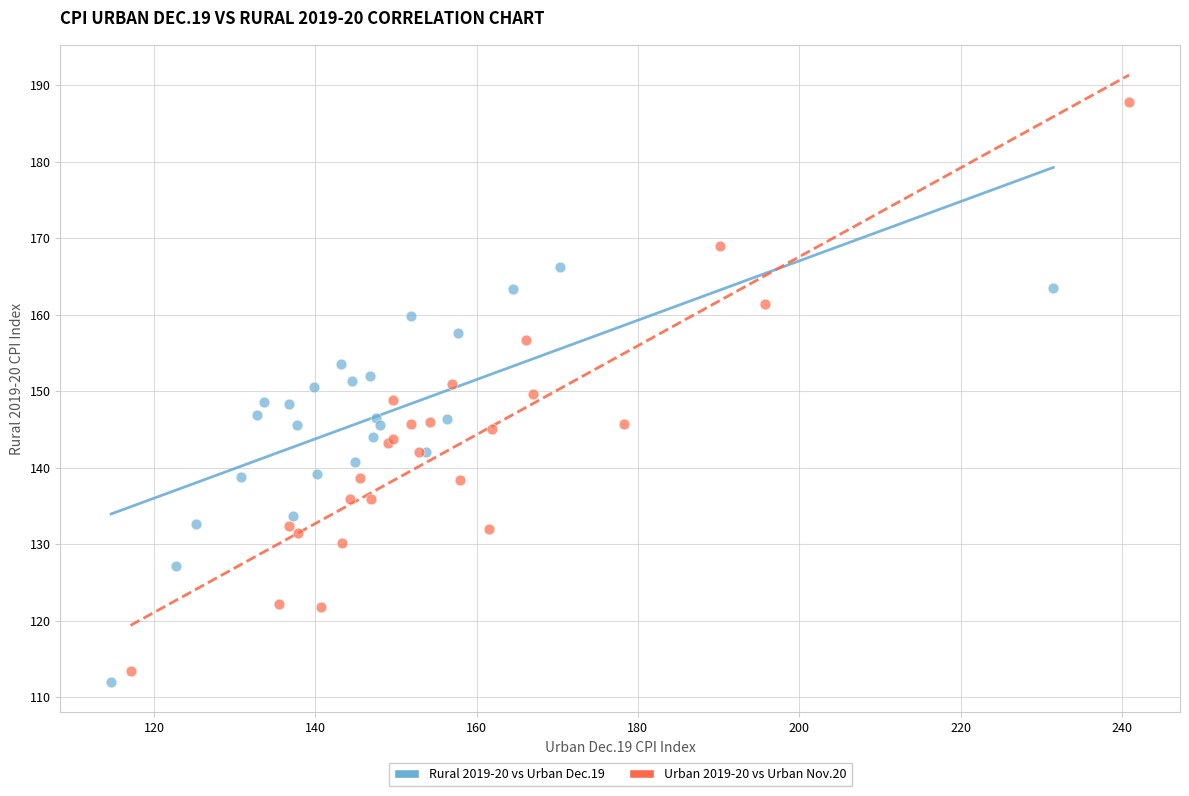

Which series has the widest spread of Y values?

Urban 2019-20 vs Urban Nov.20